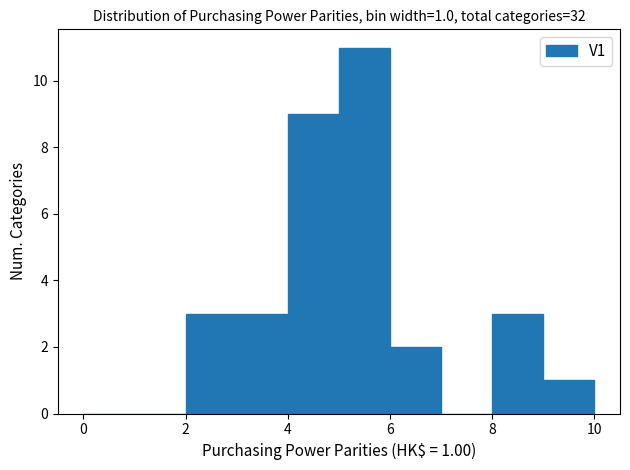

Over which range of the x-axis is the bar tallest?

5 to 6